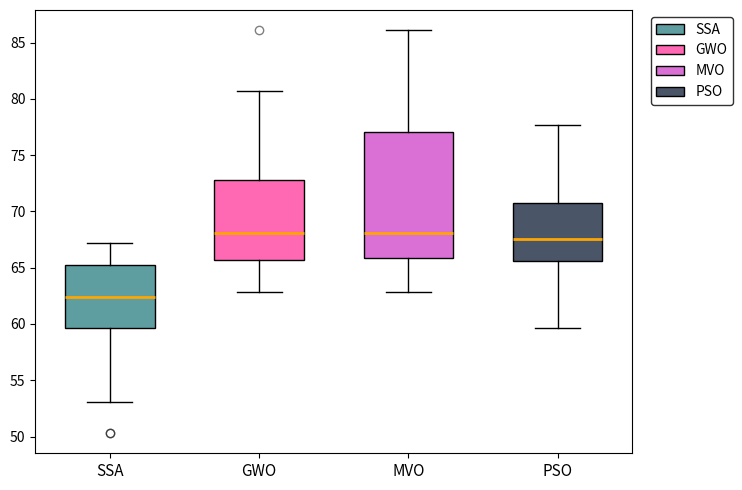

Where is the upper edge of the box for SSA on the y-axis? The values are not printed on the chart, so give them approximately, as read against the axis.

65.0